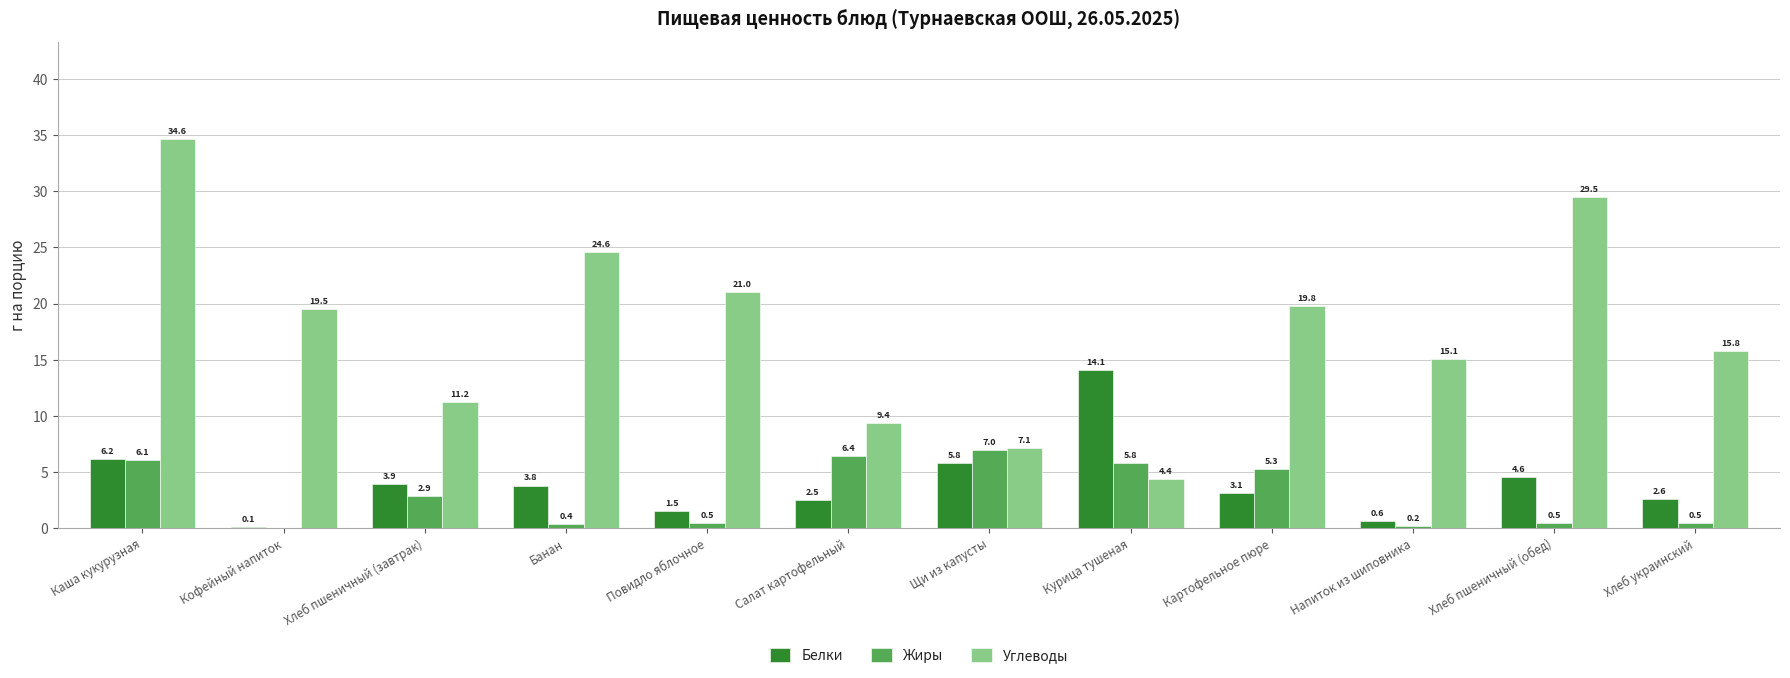

Is it true that Жиры equals 9.9 at Курица тушеная?

False